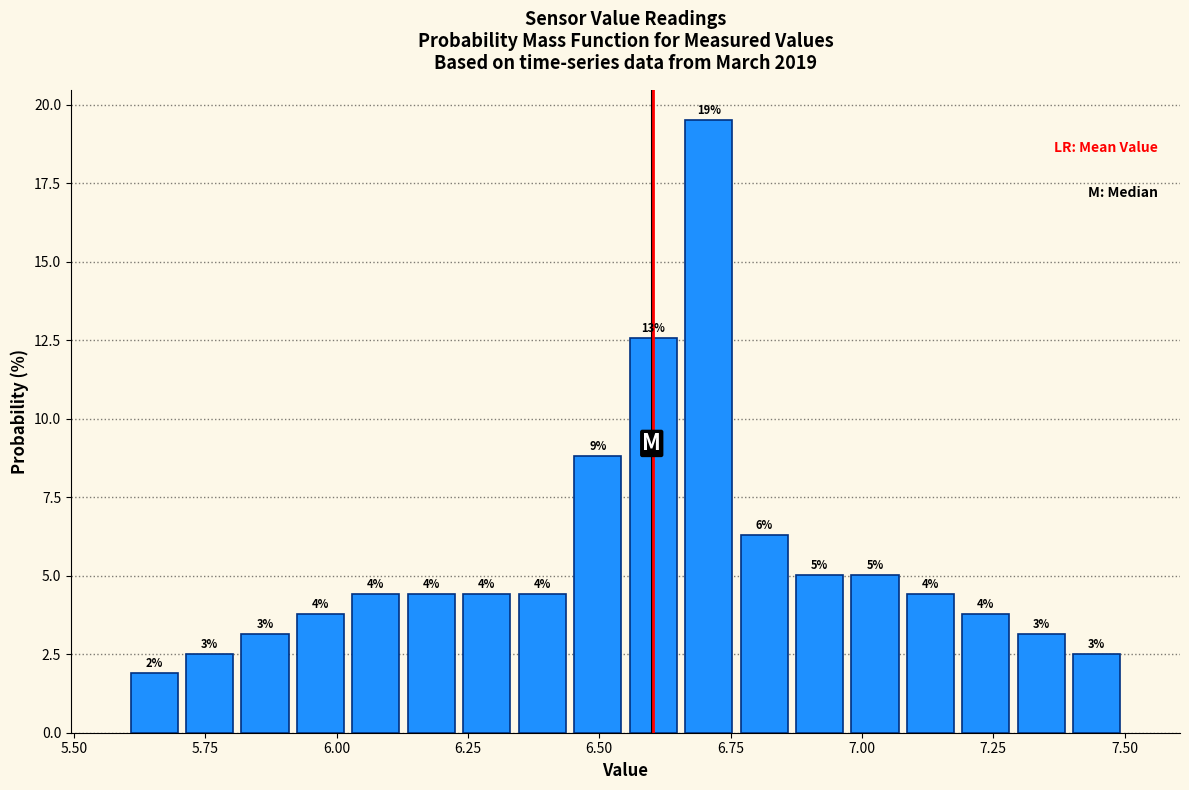

Around what value on the x-axis is the tallest bar? Give the approximate position of its centre, as read against the axis.

6.70